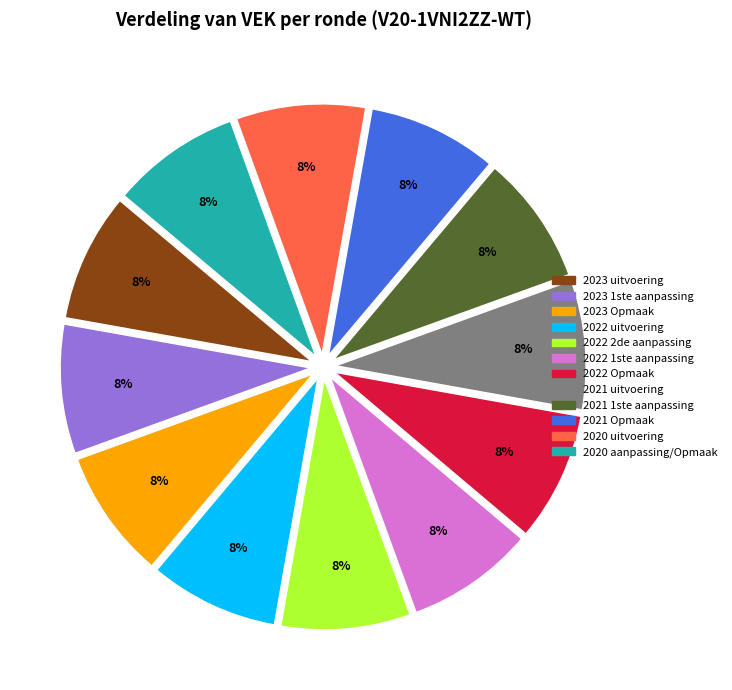

Is there a majority slice in this chart?

No